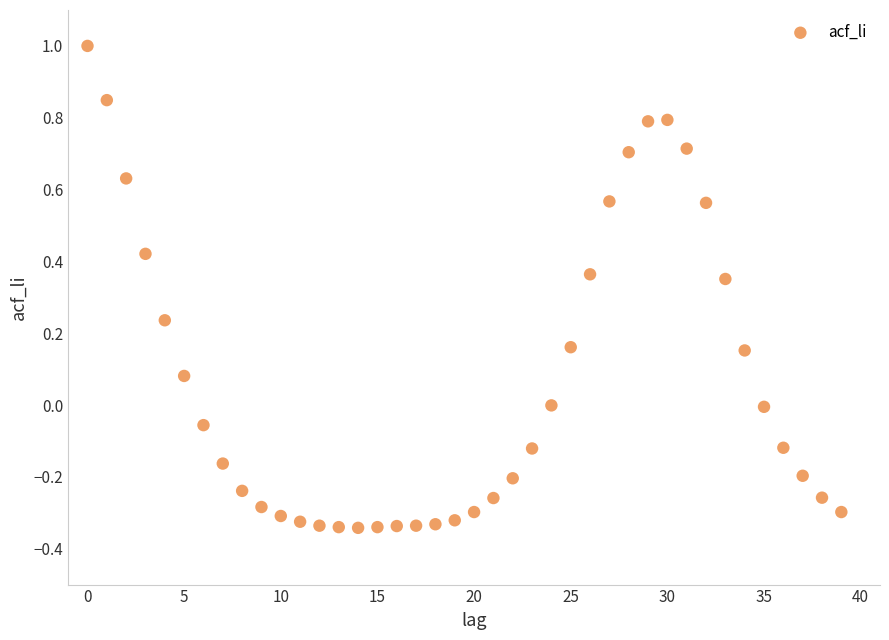

What is the range of Y values (max minus min)?

1.3